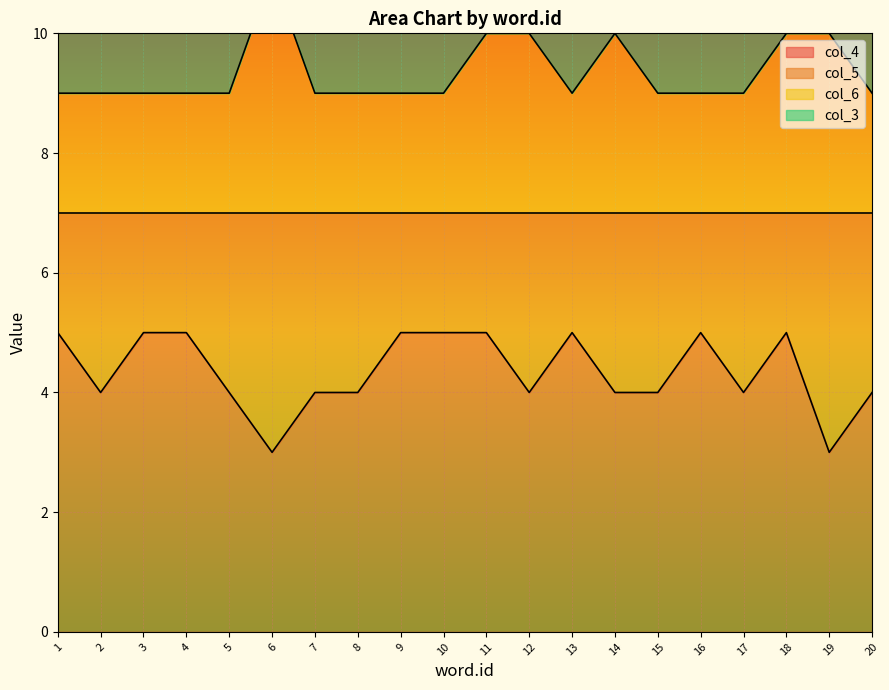

Reading left to right, transcribe all the data shown in this chart.

col_4: 1=5	2=4	3=5	4=5	5=4	6=3	7=4	8=4	9=5	10=5	11=5	12=4	13=5	14=4	15=4	16=5	17=4	18=5	19=3	20=4
col_6: 1=9	2=9	3=9	4=9	5=9	6=11	7=9	8=9	9=9	10=9	11=10	12=10	13=9	14=10	15=9	16=9	17=9	18=10	19=10	20=9